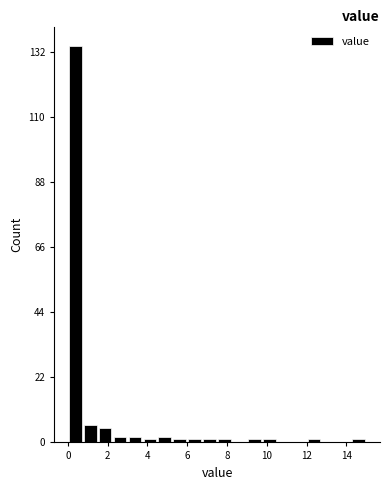

Read against the x-axis, roughly where is the centre of the tallest bar?

0.4